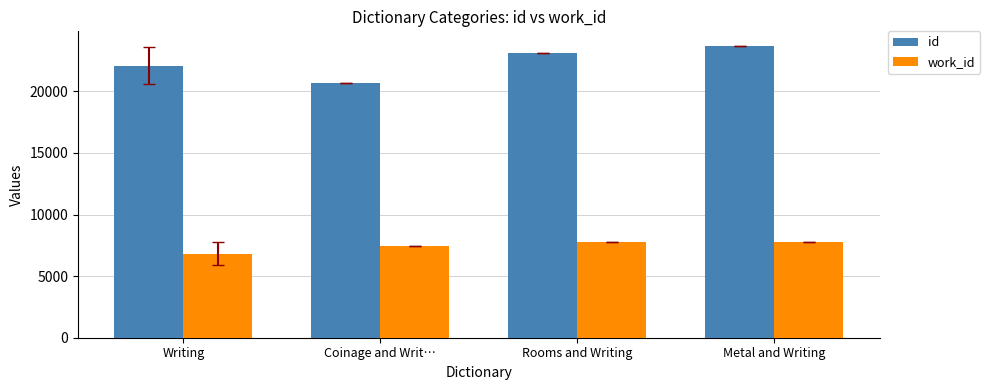

What is the label of the 2nd bar from the right?

Rooms and Writing